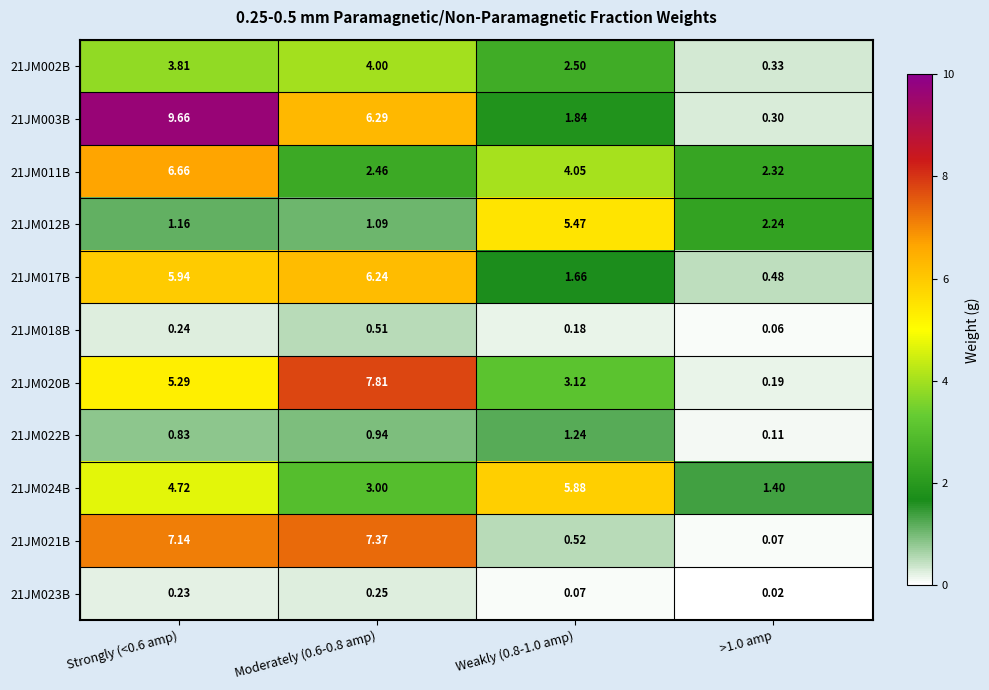

Reading left to right, what are all the values shown in this chart?

21JM002B: Strongly (<0.6 amp)=3.8	Moderately (0.6-0.8 amp)=4.0	Weakly (0.8-1.0 amp)=2.5	>1.0 amp=0.3
21JM003B: Strongly (<0.6 amp)=9.7	Moderately (0.6-0.8 amp)=6.3	Weakly (0.8-1.0 amp)=1.8	>1.0 amp=0.3
21JM011B: Strongly (<0.6 amp)=6.7	Moderately (0.6-0.8 amp)=2.5	Weakly (0.8-1.0 amp)=4.0	>1.0 amp=2.3
21JM012B: Strongly (<0.6 amp)=1.2	Moderately (0.6-0.8 amp)=1.1	Weakly (0.8-1.0 amp)=5.5	>1.0 amp=2.2
21JM017B: Strongly (<0.6 amp)=5.9	Moderately (0.6-0.8 amp)=6.2	Weakly (0.8-1.0 amp)=1.7	>1.0 amp=0.5
21JM018B: Strongly (<0.6 amp)=0.2	Moderately (0.6-0.8 amp)=0.5	Weakly (0.8-1.0 amp)=0.2	>1.0 amp=0.1
21JM020B: Strongly (<0.6 amp)=5.3	Moderately (0.6-0.8 amp)=7.8	Weakly (0.8-1.0 amp)=3.1	>1.0 amp=0.2
21JM022B: Strongly (<0.6 amp)=0.8	Moderately (0.6-0.8 amp)=0.9	Weakly (0.8-1.0 amp)=1.2	>1.0 amp=0.1
21JM024B: Strongly (<0.6 amp)=4.7	Moderately (0.6-0.8 amp)=3.0	Weakly (0.8-1.0 amp)=5.9	>1.0 amp=1.4
21JM021B: Strongly (<0.6 amp)=7.1	Moderately (0.6-0.8 amp)=7.4	Weakly (0.8-1.0 amp)=0.5	>1.0 amp=0.1
21JM023B: Strongly (<0.6 amp)=0.2	Moderately (0.6-0.8 amp)=0.2	Weakly (0.8-1.0 amp)=0.1	>1.0 amp=0.0